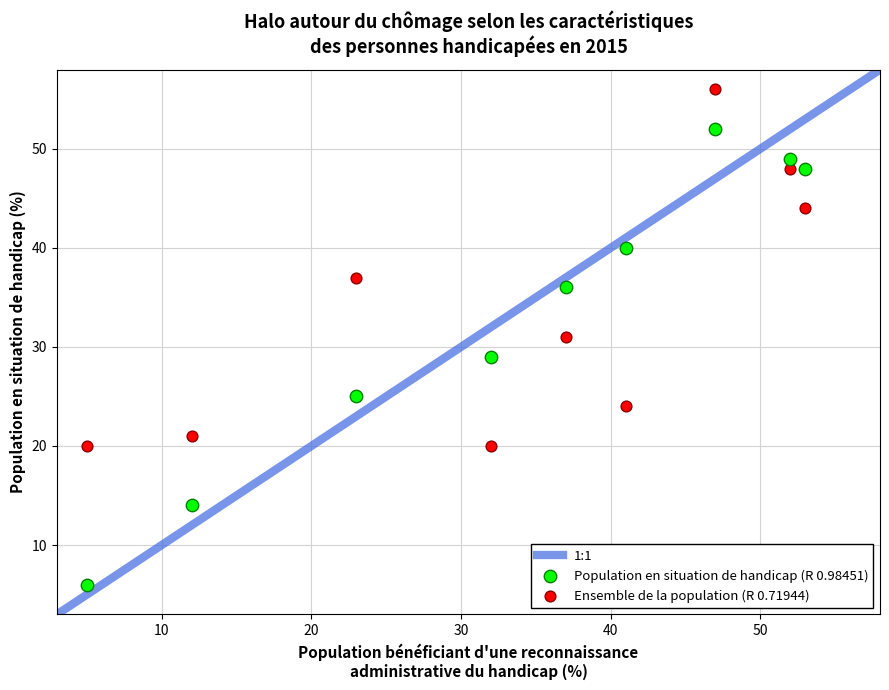

Across all data points, what is the range of Y values (max minus min)?

50